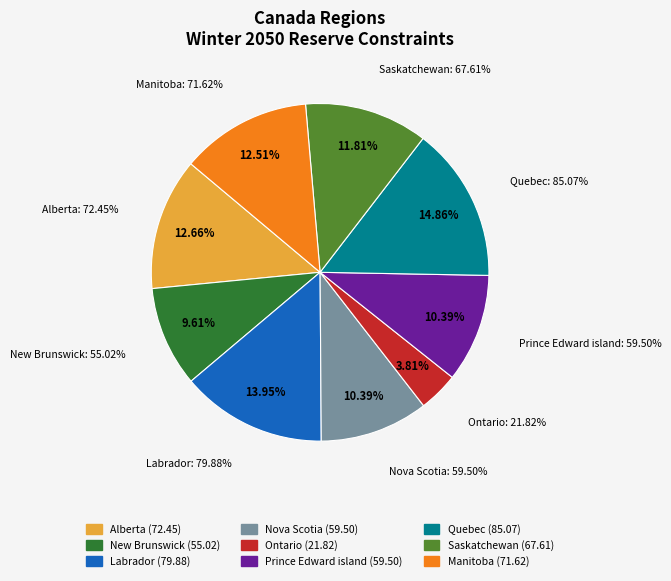

Is the sum of Canada_Labrador and Canada_New Brunswick greater than half?

No